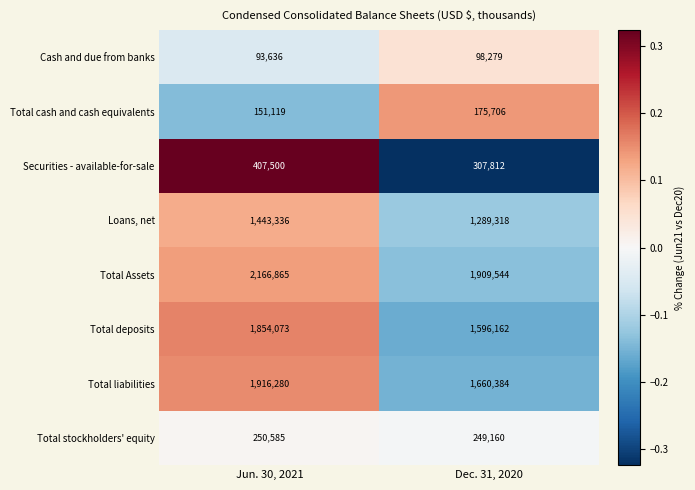

Is it true that Total stockholders' equity equals 250585 at Jun. 30, 2021?

True